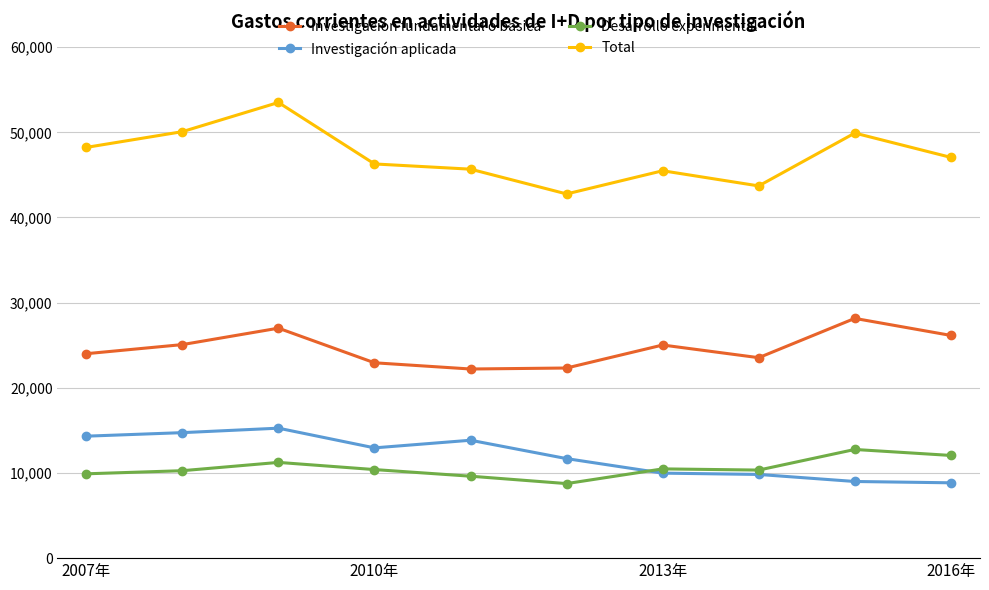

True or false: Desarrollo experimental and Total cross at least once.

False